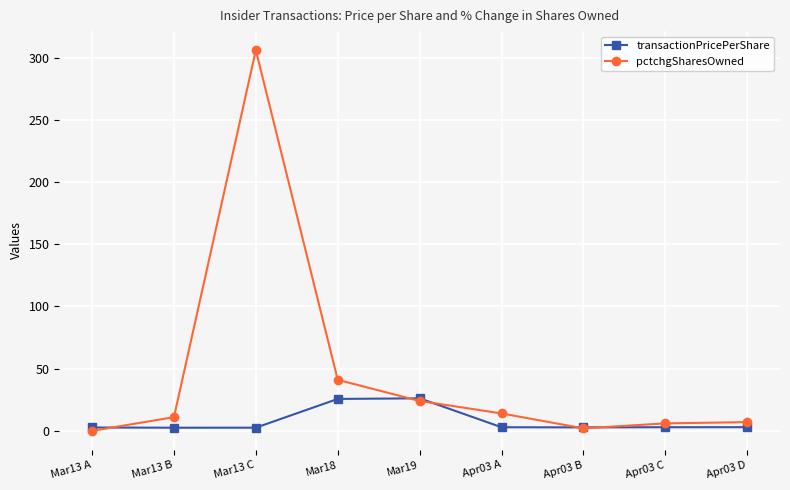

Rank the series by their maximum value, from highest to lowest.

pctchgSharesOwned, transactionPricePerShare